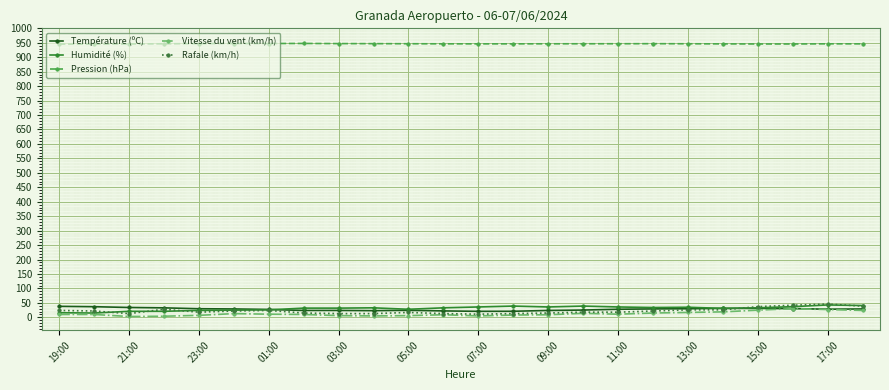

What is the maximum value shown in the chart?

947.7